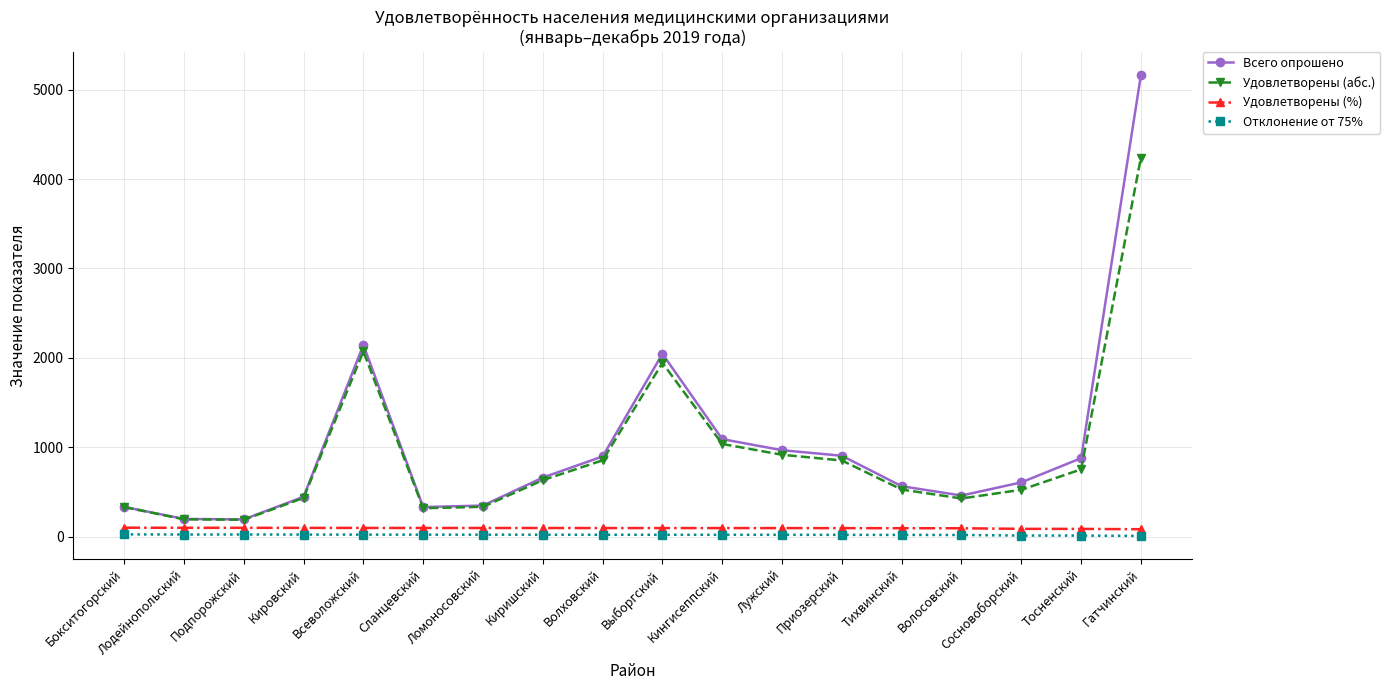

The Всего опрошено series shows 877.0 at Тосненский. True or false?

True